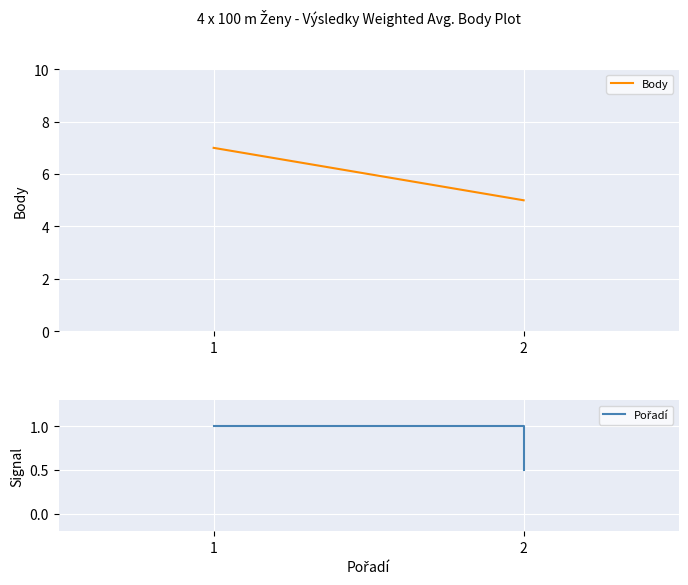

What is the value of the Body point at the 2nd from the left?

5.0